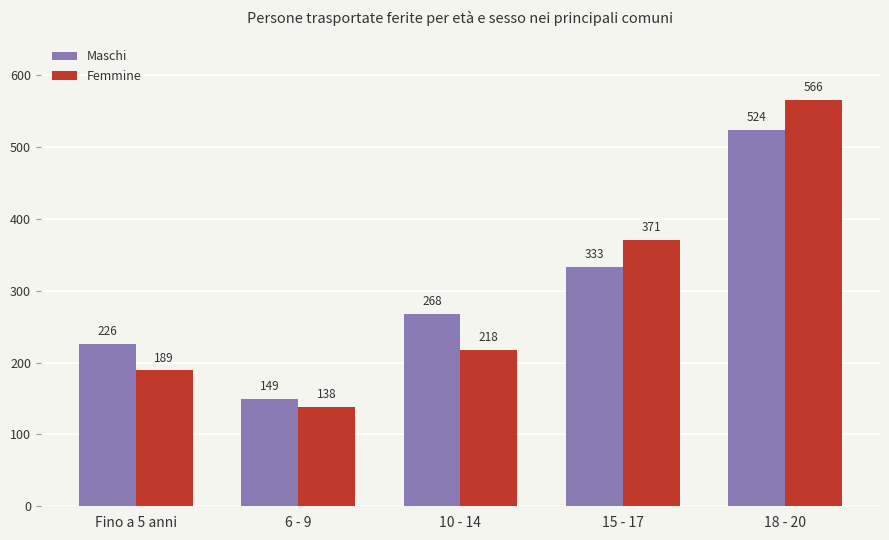

Reading left to right, transcribe all the data shown in this chart.

Maschi: Fino a 5 anni=226	6 - 9=149	10 - 14=268	15 - 17=333	18 - 20=524
Femmine: Fino a 5 anni=189	6 - 9=138	10 - 14=218	15 - 17=371	18 - 20=566